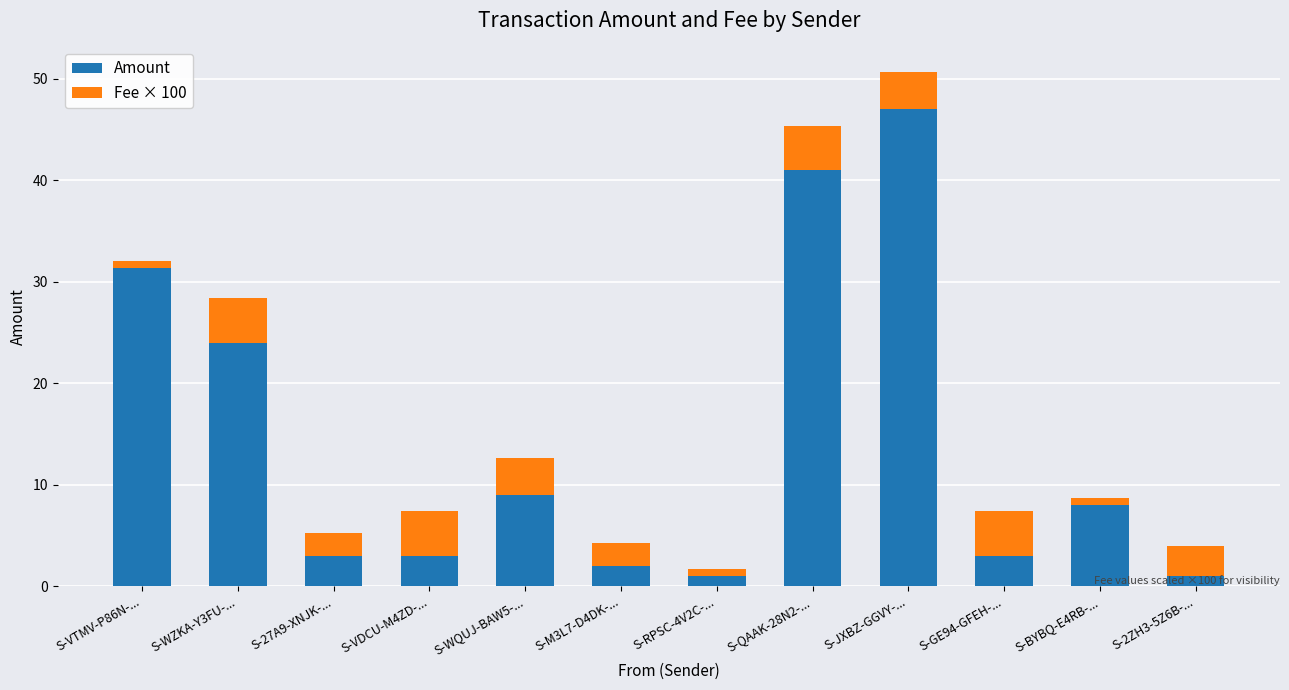

Which category has the highest value in the Amount series?

S-JXBZ-GGVY-...